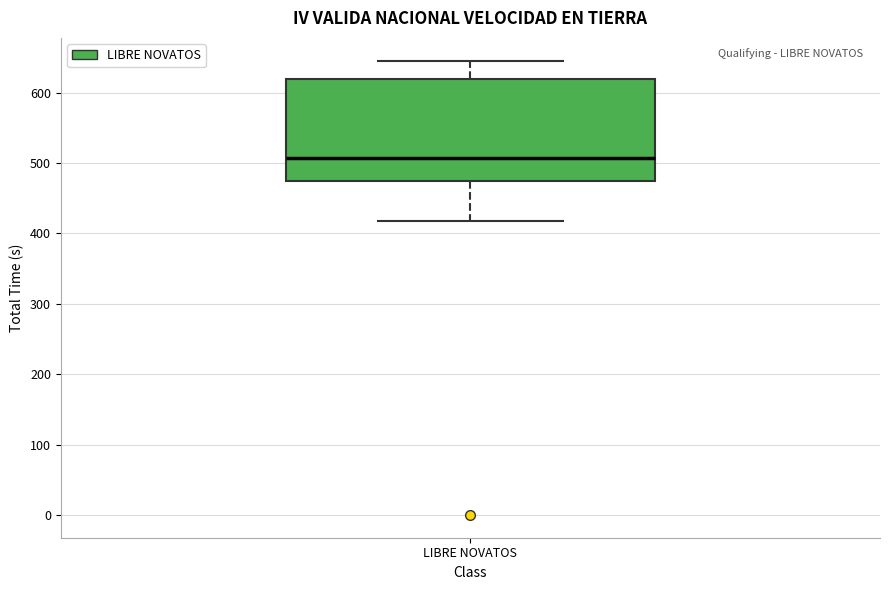

Read this box plot against the y-axis: the position of the median line, the range covered by the box, and the ends of both whiskers. The values are not printed on the chart, so give them approximately, as read against the axis.

median 510, box 470 to 620, whiskers 420 to 650